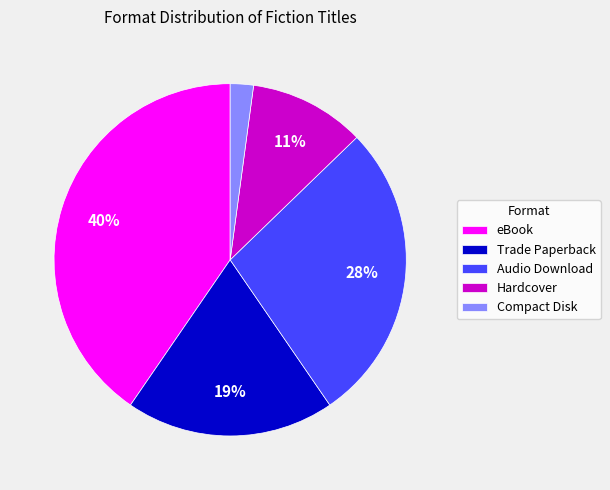

To the nearest percent, what is the difference between the largest and smallest slice percentages?

38%